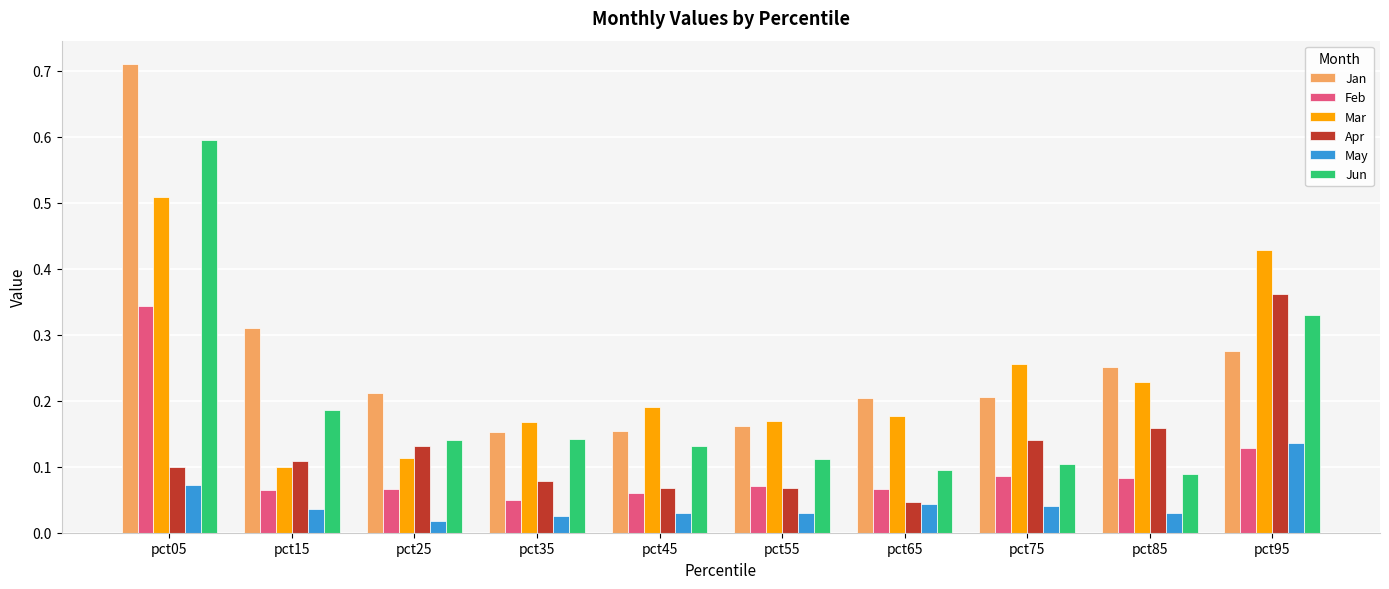

Which category has the highest value in the Apr series?

pct95